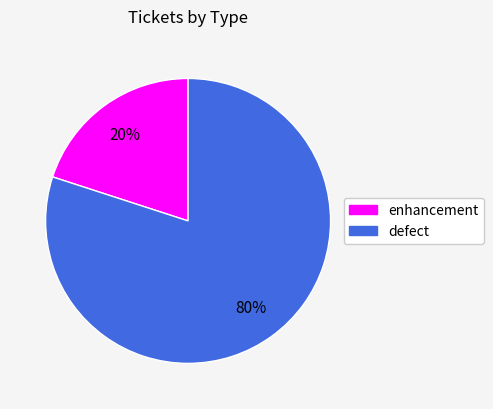

To the nearest percent, what is the combined percentage of defect and enhancement?

100%